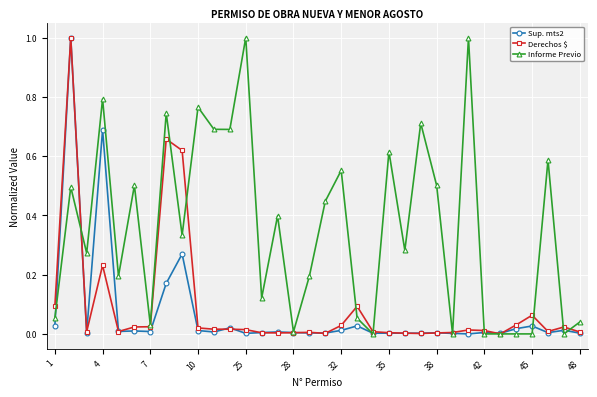

What is the difference between the maximum and minimum values in the Informe Previo series?

1.0